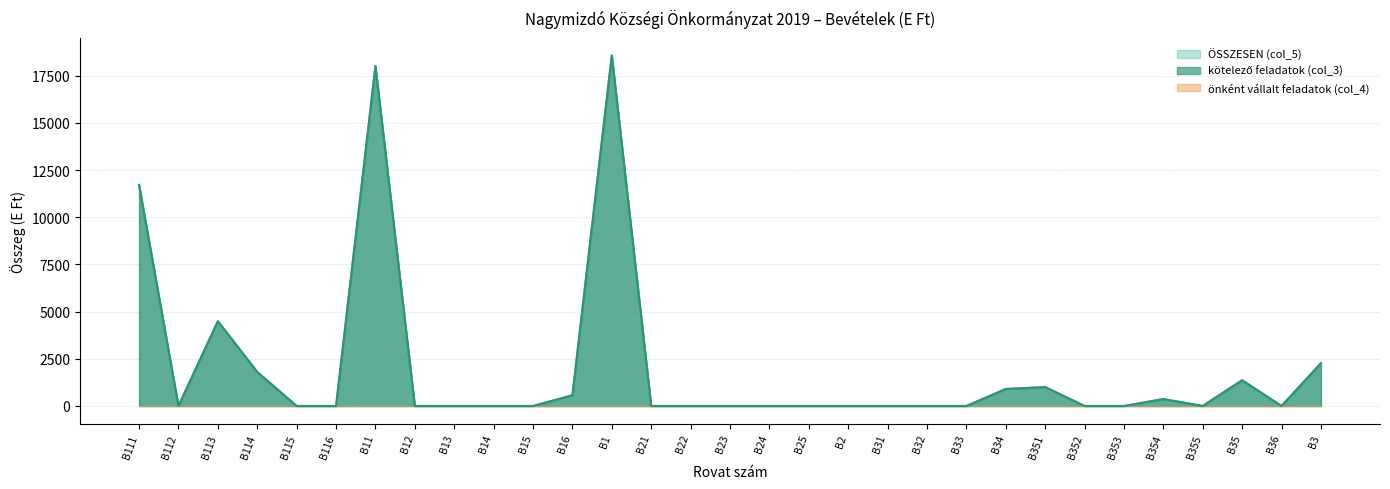

Reading right to left, transcribe all the data shown in this chart.

ÖSSZESEN (col_5): B3=2265	B36=0	B35=1365	B355=0	B354=365	B353=0	B352=0	B351=1000	B34=900	B33=0	B32=0	B31=0	B2=0	B25=0	B24=0	B23=0	B22=0	B21=0	B1=18569	B16=567	B15=0	B14=0	B13=0	B12=0	B11=18002	B116=0	B115=0	B114=1800	B113=4491	B112=0	B111=11711
kötelező feladatok (col_3): B3=2265	B36=0	B35=1365	B355=0	B354=365	B353=0	B352=0	B351=1000	B34=900	B33=0	B32=0	B31=0	B2=0	B25=0	B24=0	B23=0	B22=0	B21=0	B1=18569	B16=567	B15=0	B14=0	B13=0	B12=0	B11=18002	B116=0	B115=0	B114=1800	B113=4491	B112=0	B111=11711